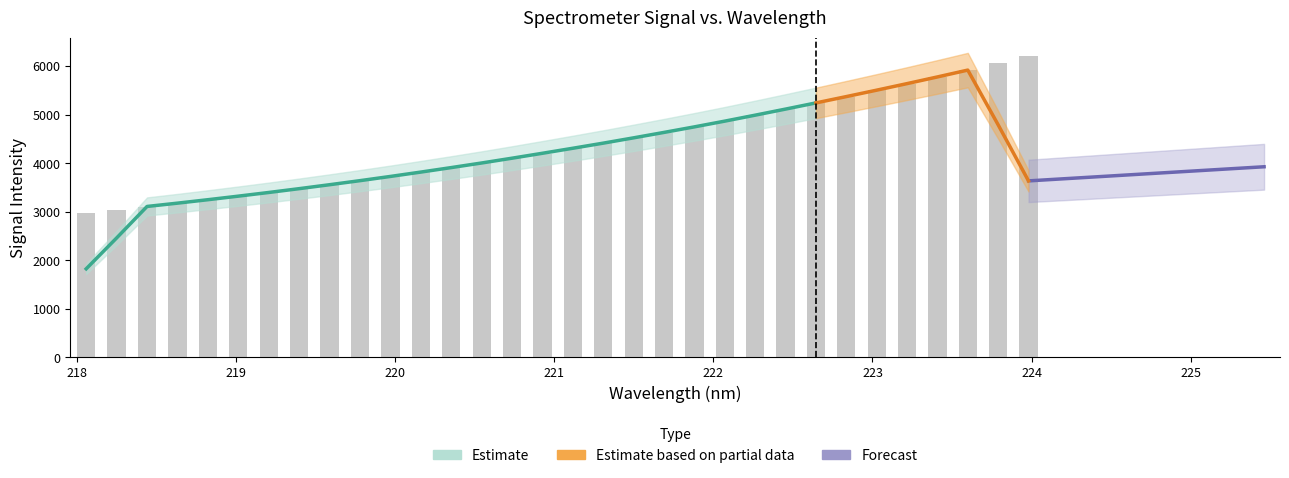

How many categories are shown in the chart?

32